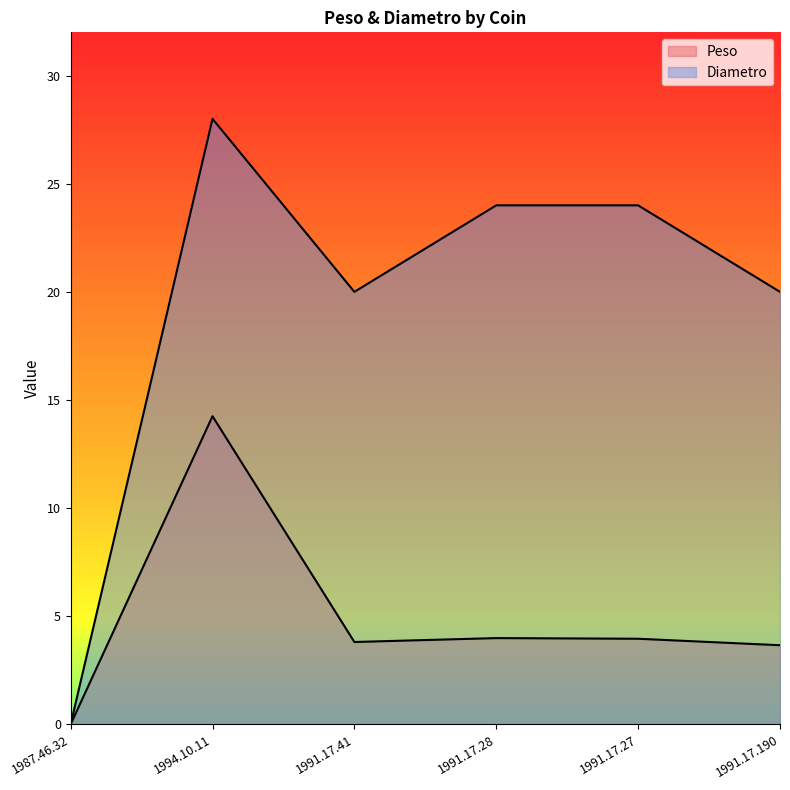

Reading left to right, list all the values displayed in this chart.

Peso: 0.0	14.2	3.8	4.0	4.0	3.7
Diametro: 0.0	28.0	20.0	24.0	24.0	20.0